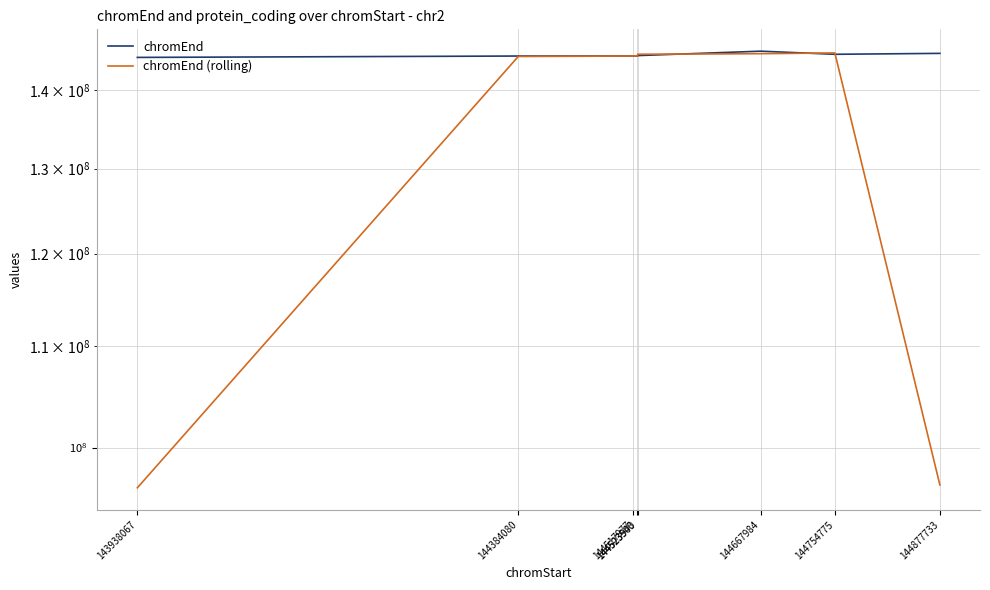

The value of chromEnd at 144517977 is 37573666.3. True or false?

False